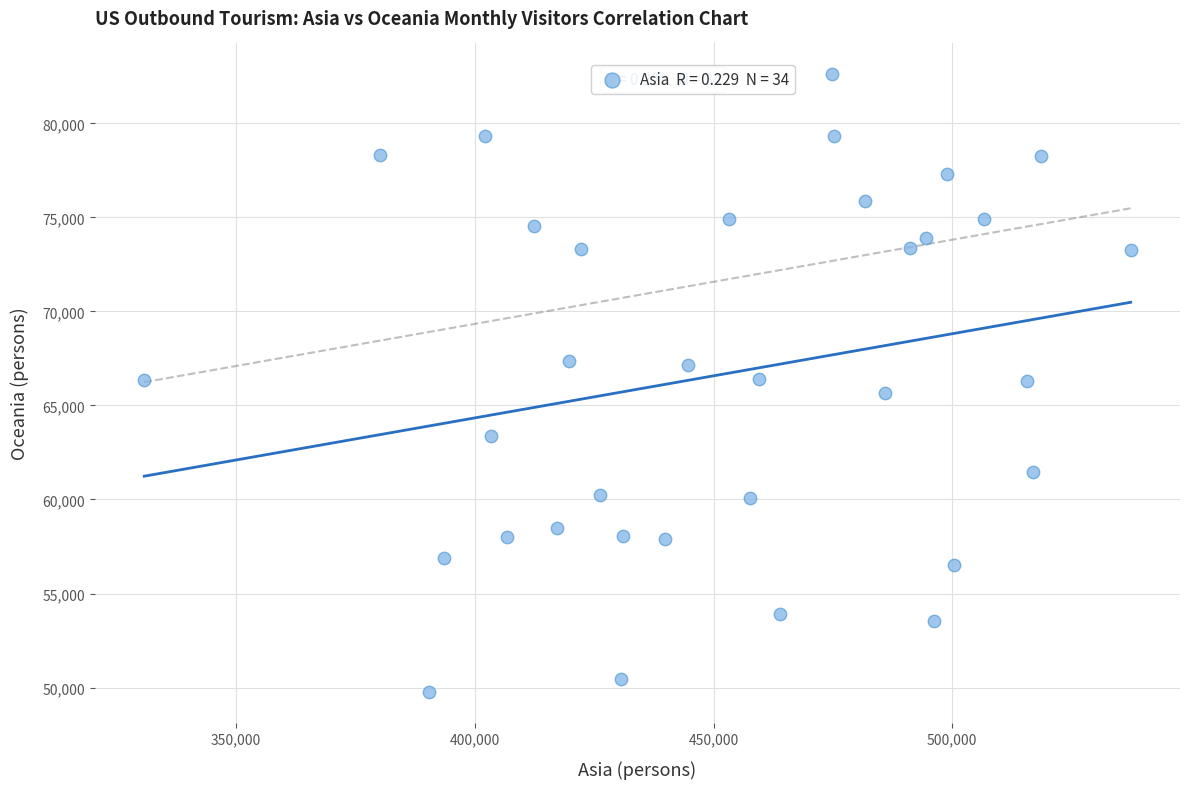

What is the range of Y values (max minus min)?

32841